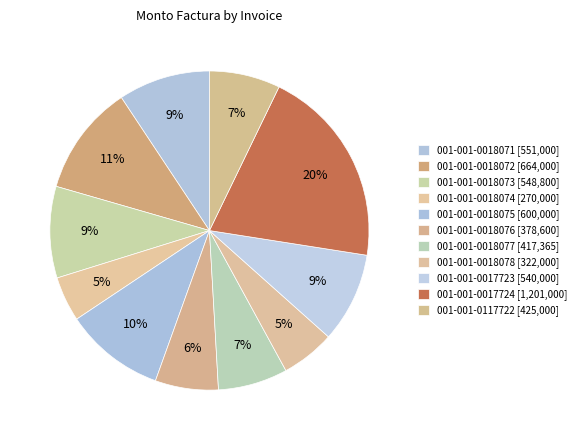

Which slice is the largest?

001-001-0017724